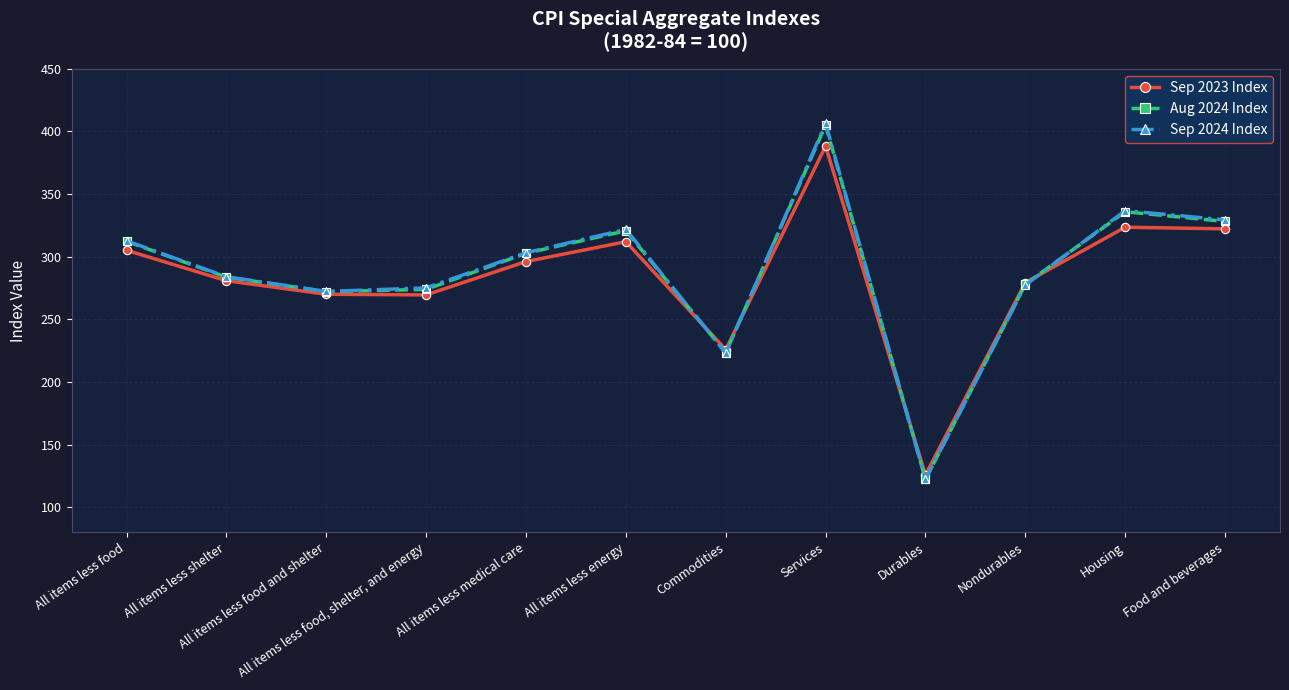

What is the label of the 11th point from the right?

All items less shelter